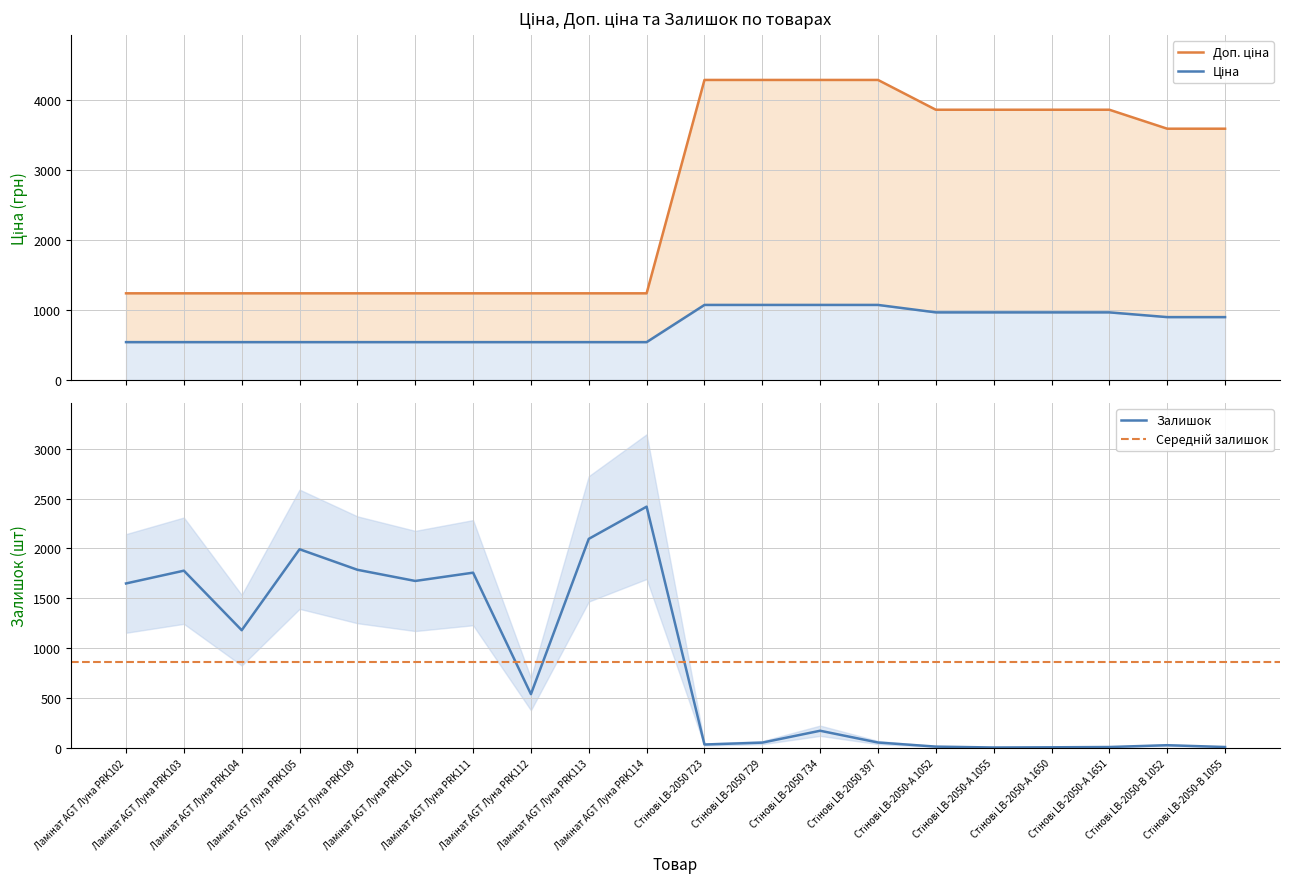

Between Стінові LB-2050-А 1651 and Стінові LB-2050-В 1055, which is larger?

Стінові LB-2050-А 1651